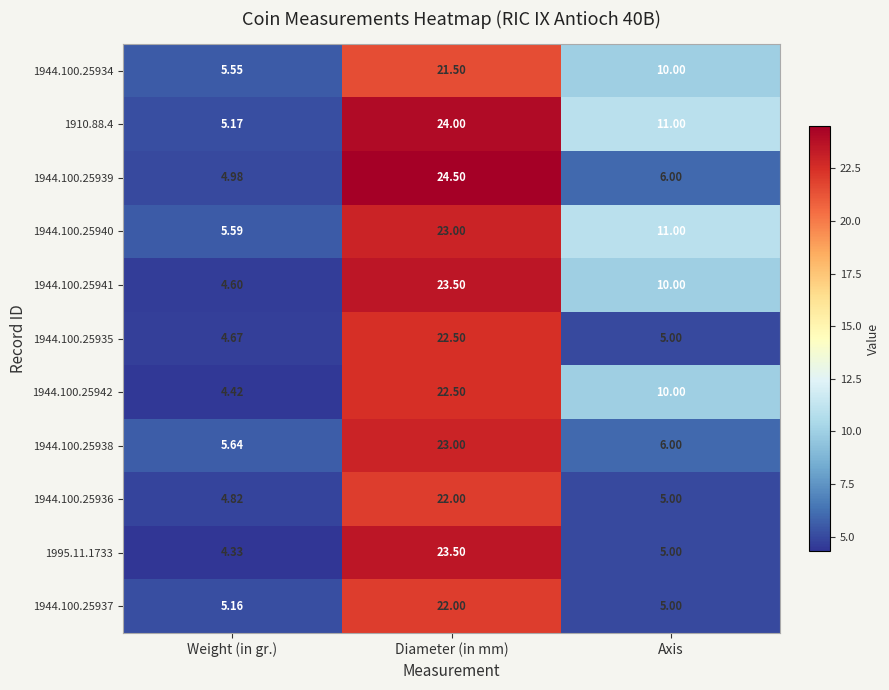

At which category is the sum across all series the highest?

Diameter (in mm)